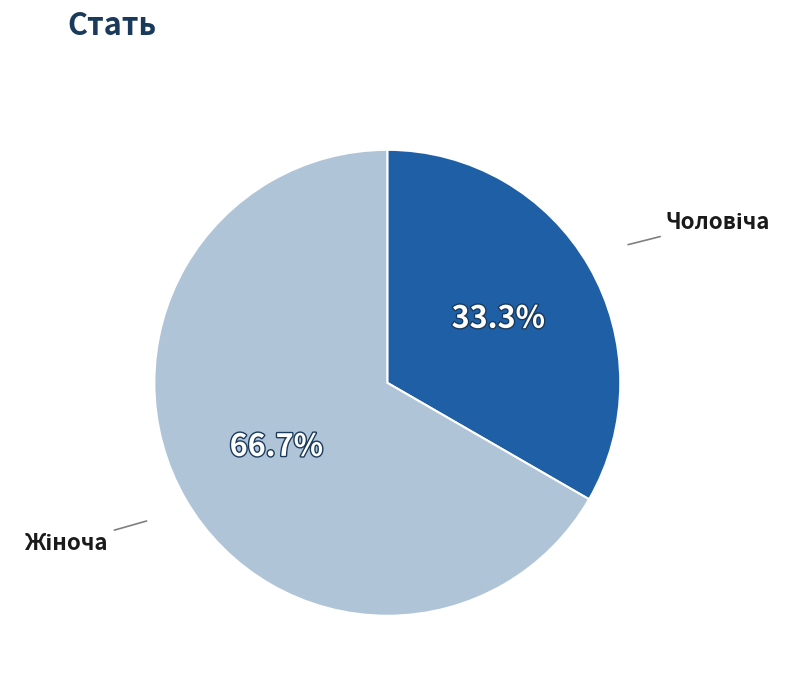

Count the number of slices in the pie.

2